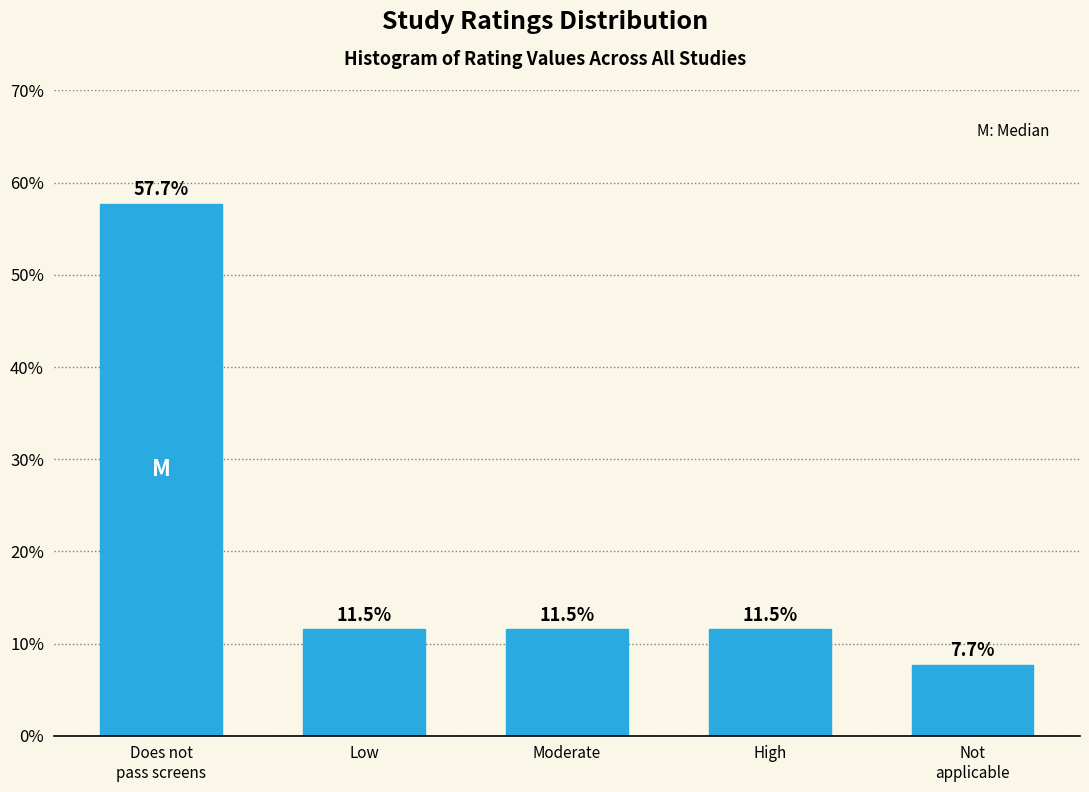

Reading left to right, extract all data points from this chart.

57.7	11.5	11.5	11.5	7.7